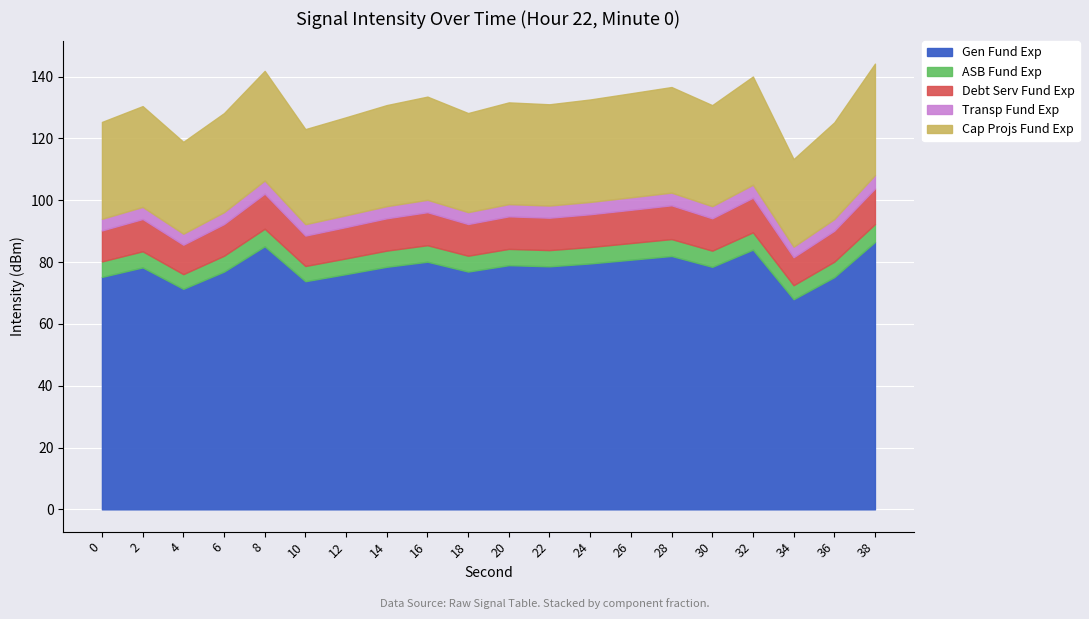

True or false: Gen Fund Exp has a value of 78.4 at 30.

True